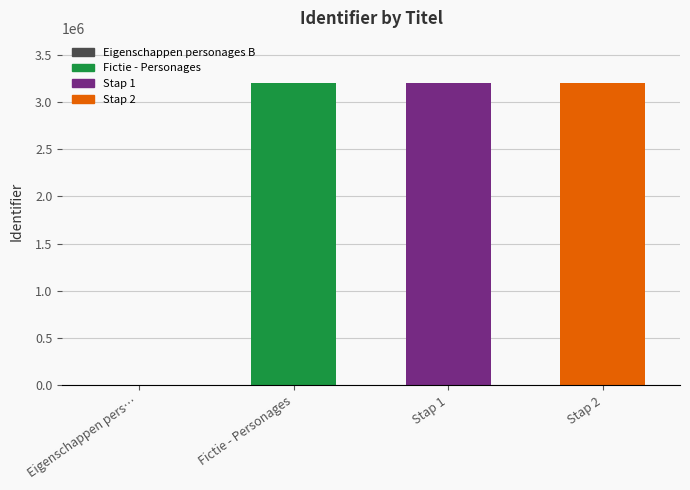

What is the difference between the values at Fictie - Personages and Stap 1?

1